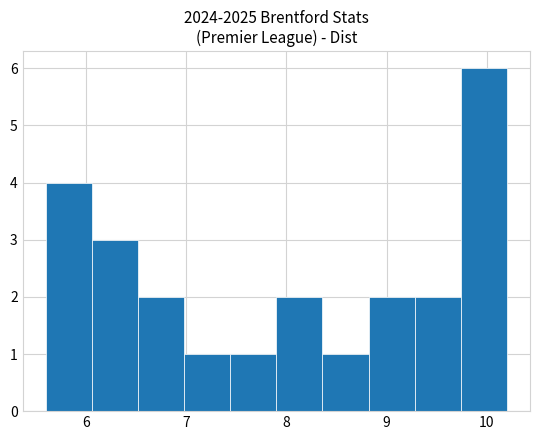

Reading left to right, list every bar in this chart as the range it spans on the x-axis followed by its height. Neither the bar edges nor the heights are printed on the chart, so give them approximately, as read against the axes.

5.60 to 6.06: 4
6.06 to 6.52: 3
6.52 to 6.98: 2
6.98 to 7.44: 1
7.44 to 7.90: 1
7.90 to 8.36: 2
8.36 to 8.82: 1
8.82 to 9.28: 2
9.28 to 9.74: 2
9.74 to 10.20: 6